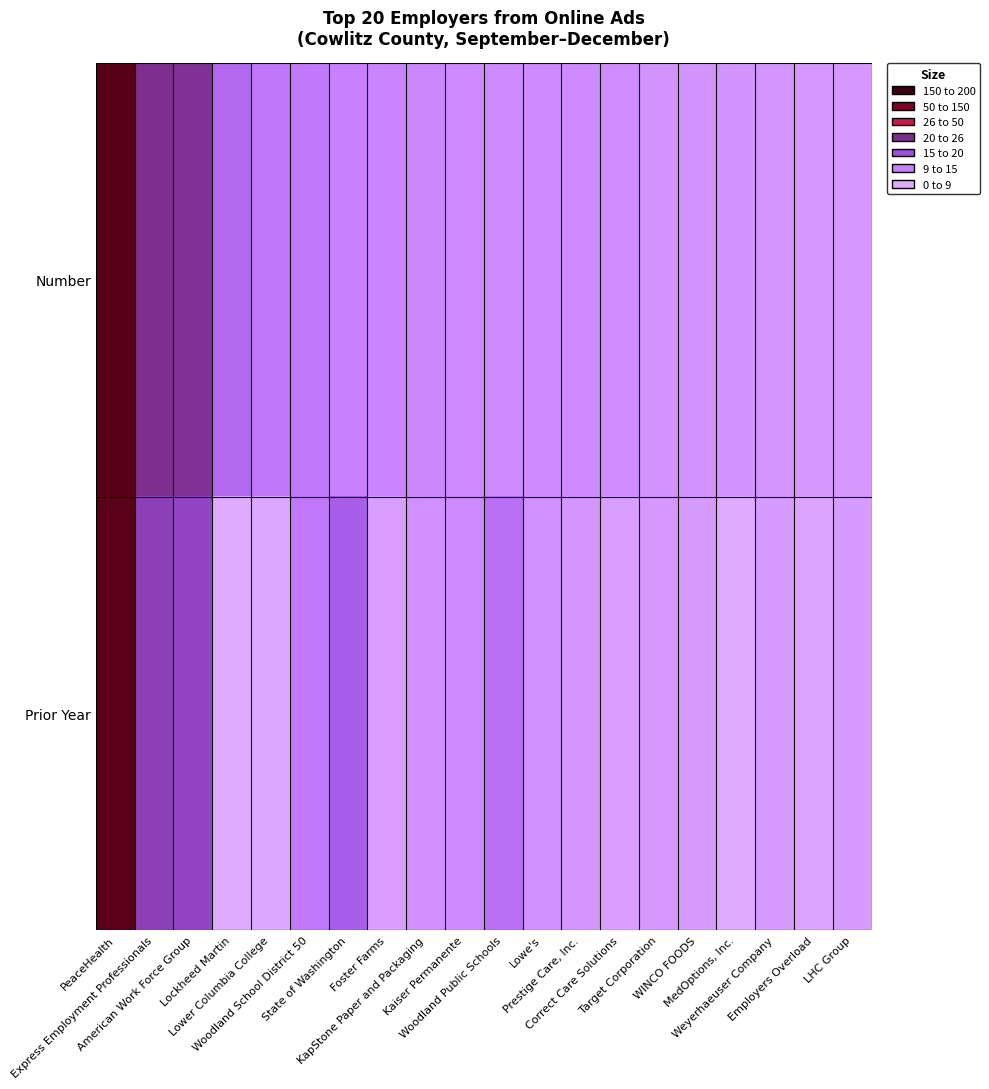

Reading right to left, what are all the values shown in this chart?

Number: LHC Group=14	Employers Overload=14	Weyerhaeuser Company=15	MedOptions, Inc.=16	WINCO FOODS=16	Target Corporation=17	Correct Care Solutions=22	Prestige Care, Inc.=23	Lowe's=23	Woodland Public Schools=23	Kaiser Permanente=24	KapStone Paper and Packaging=26	Foster Farms=28	State of Washington=31	Woodland School District 50=36	Lower Columbia College=38	Lockheed Martin=48	American Work Force Group=96	Express Employment Professionals=98	PeaceHealth=186
Prior Year: LHC Group=11	Employers Overload=5	Weyerhaeuser Company=12	MedOptions, Inc.=0	WINCO FOODS=11	Target Corporation=14	Correct Care Solutions=9	Prestige Care, Inc.=15	Lowe's=19	Woodland Public Schools=43	Kaiser Permanente=23	KapStone Paper and Packaging=20	Foster Farms=9	State of Washington=56	Woodland School District 50=37	Lower Columbia College=2	Lockheed Martin=0	American Work Force Group=76	Express Employment Professionals=82	PeaceHealth=185